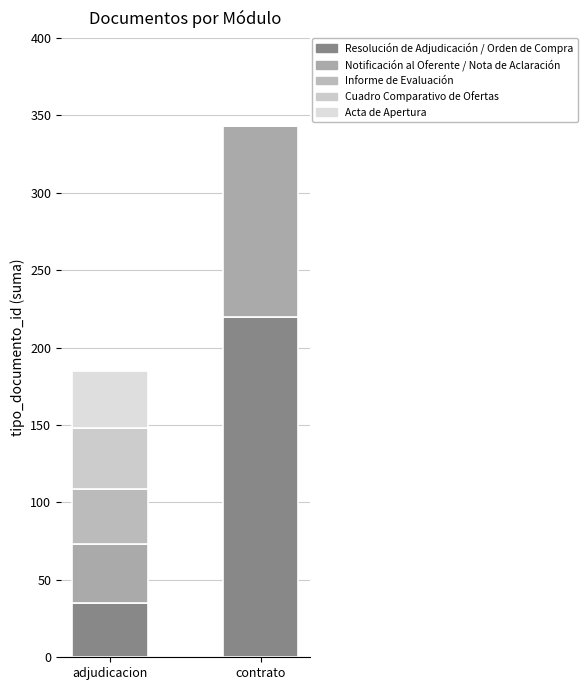

Where is Cuadro Comparativo de Ofertas nearest to the value 19?

contrato